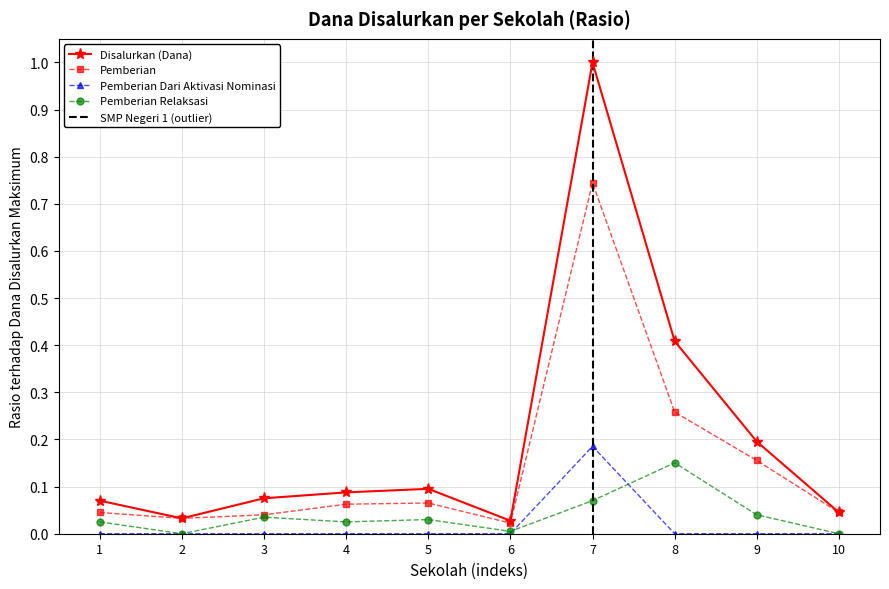

True or false: Pemberian and Disalurkan (Dana) cross at least once.

False